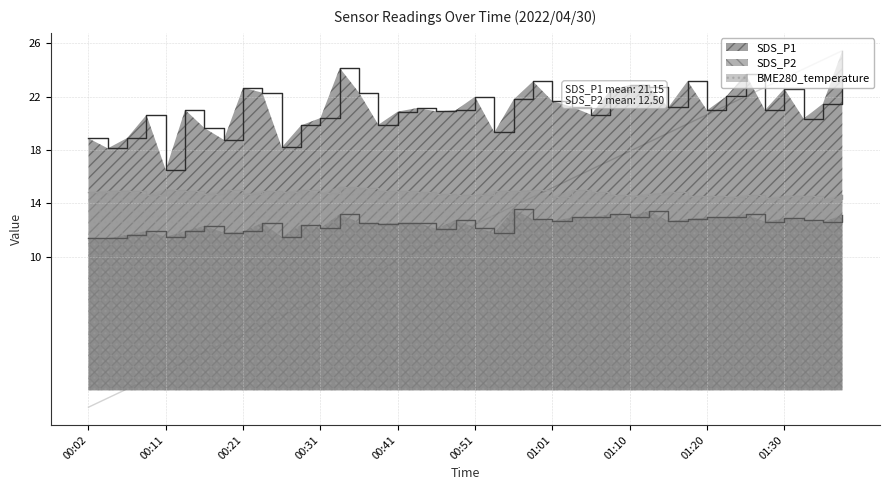

True or false: SDS_P1 and BME280_temperature cross at least once.

False